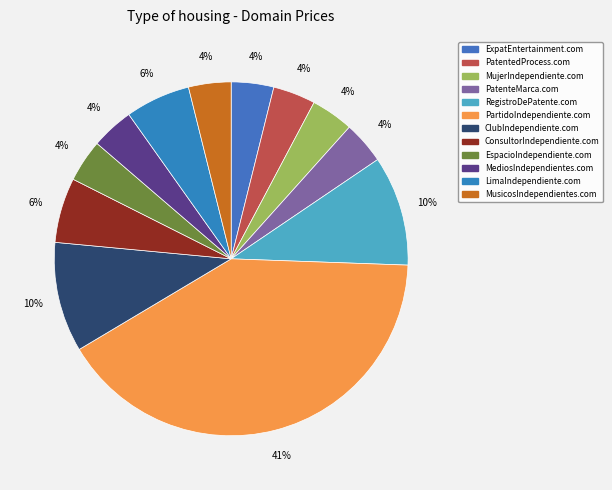

Combined, do LimaIndependiente.com and ClubIndependiente.com account for over 50%?

No